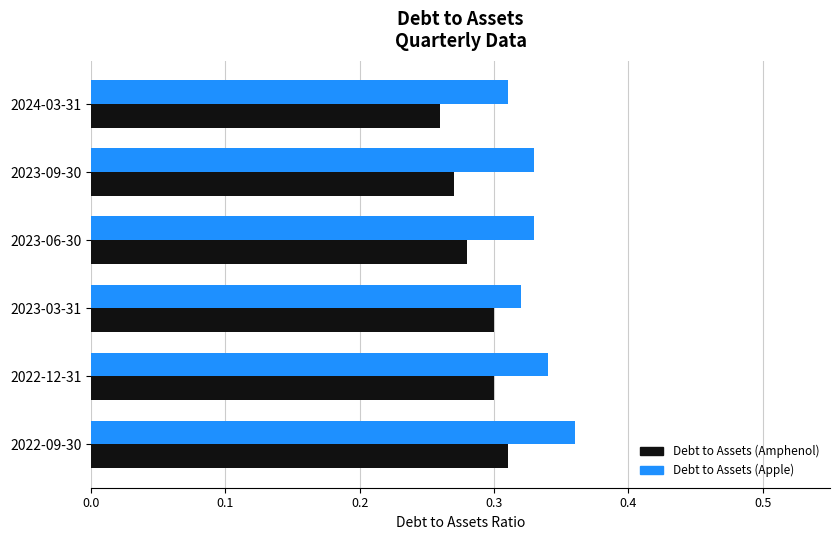

What are all the series names shown in the legend?

Debt to Assets (Amphenol), Debt to Assets (Apple)